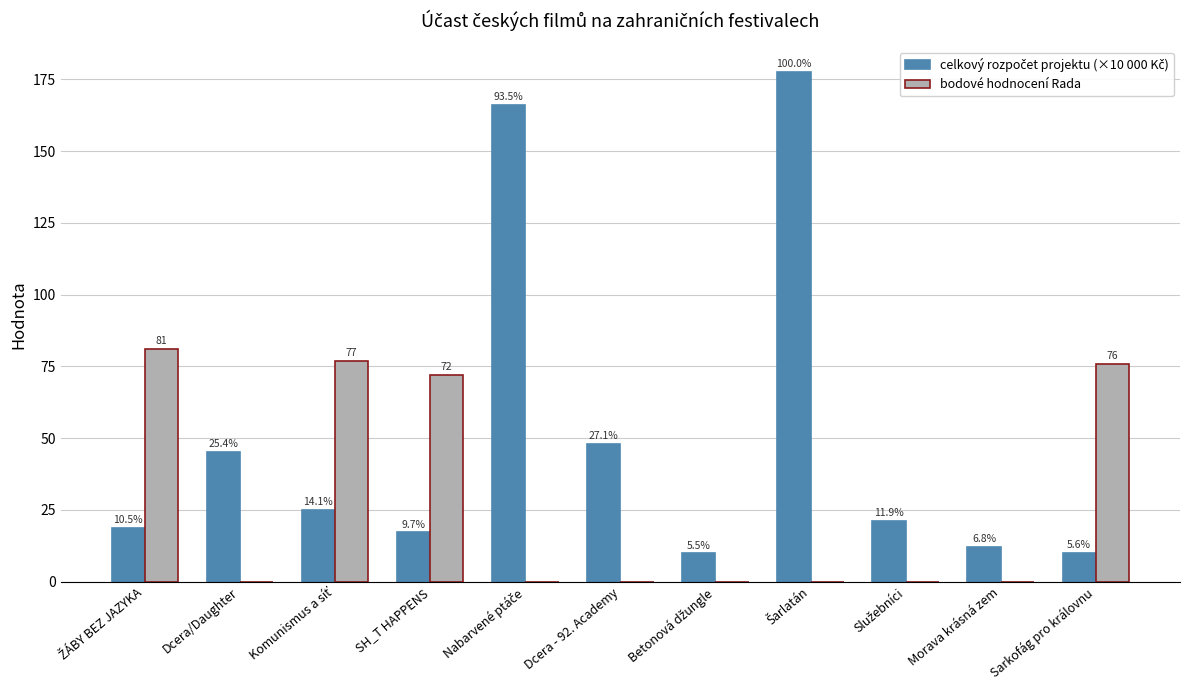

How many groups of bars are there?

11